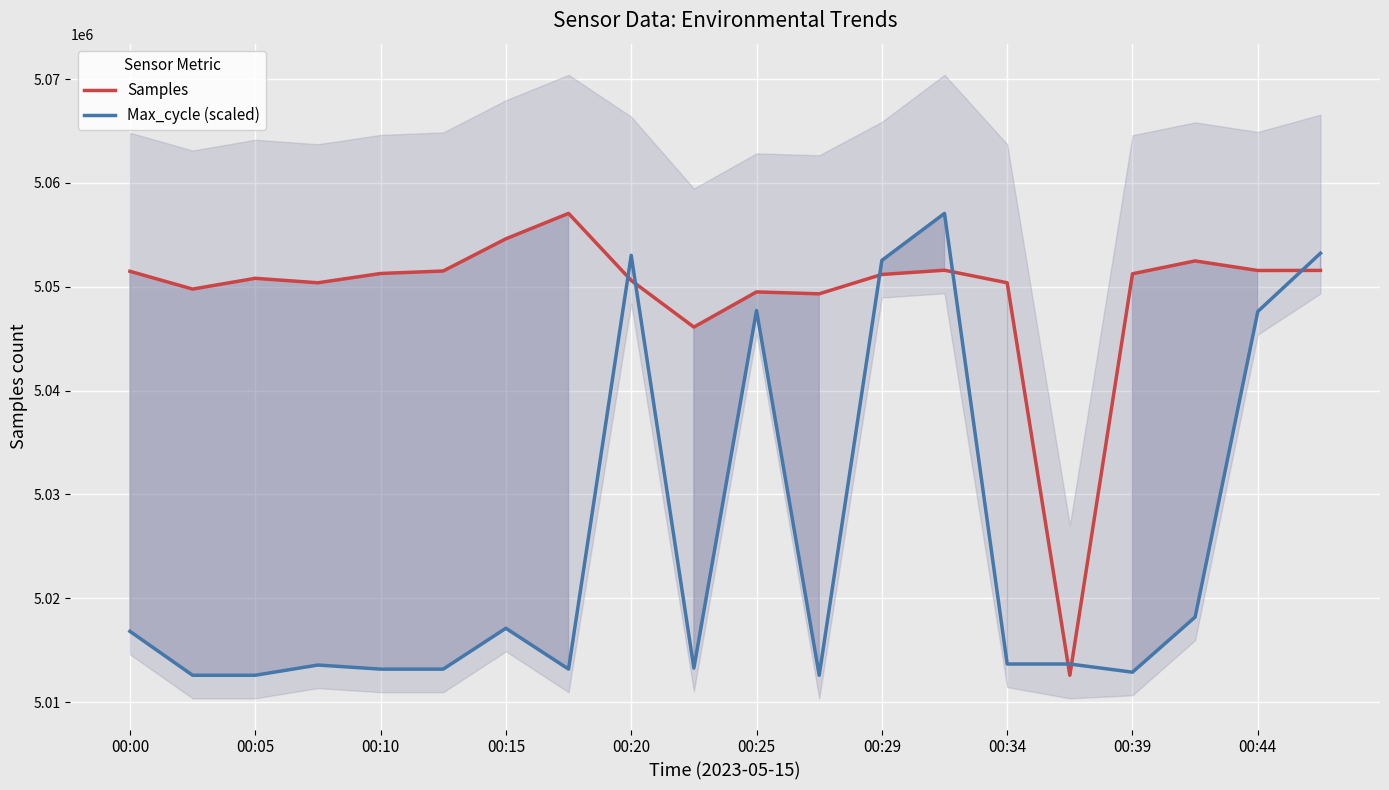

Which series has the largest range (max minus min)?

Samples